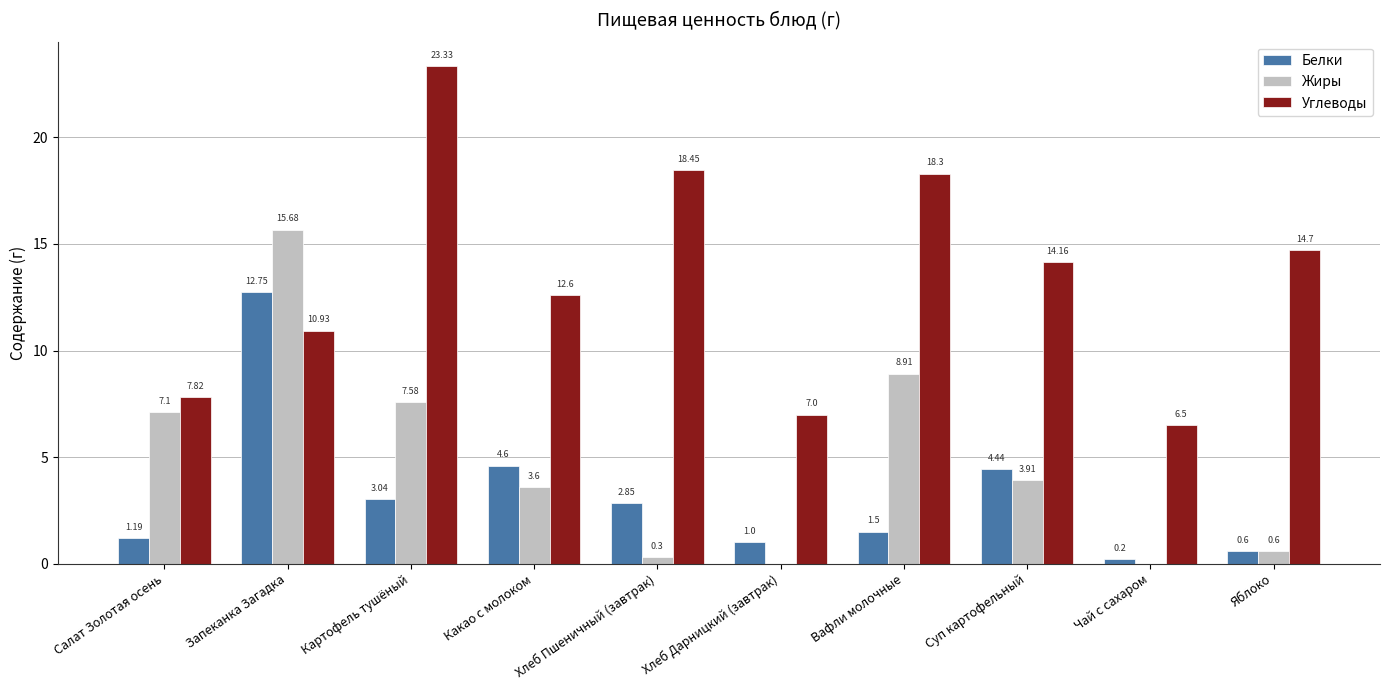

What are all the series names shown in the legend?

Белки, Жиры, Углеводы